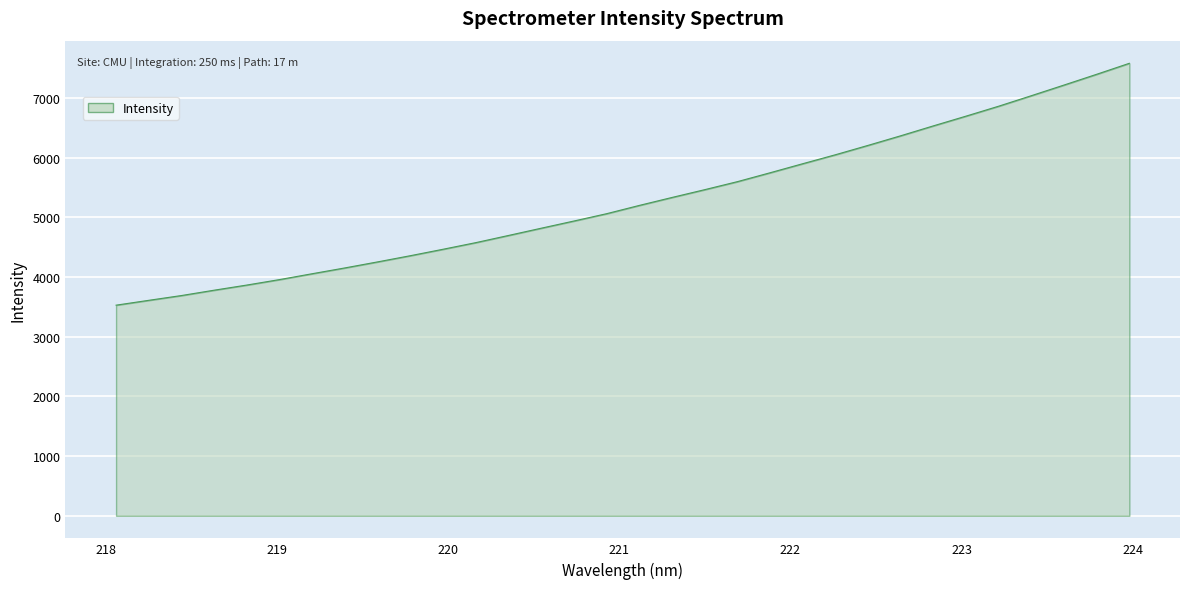

What is the minimum value shown in the chart?

3526.9